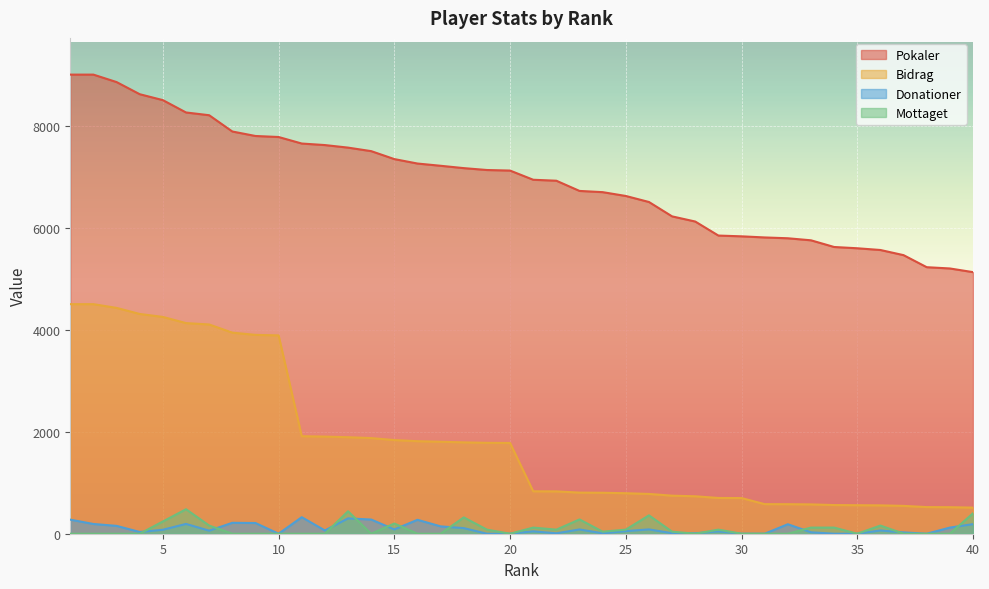

Which category has the lowest value in the Bidrag series?

40